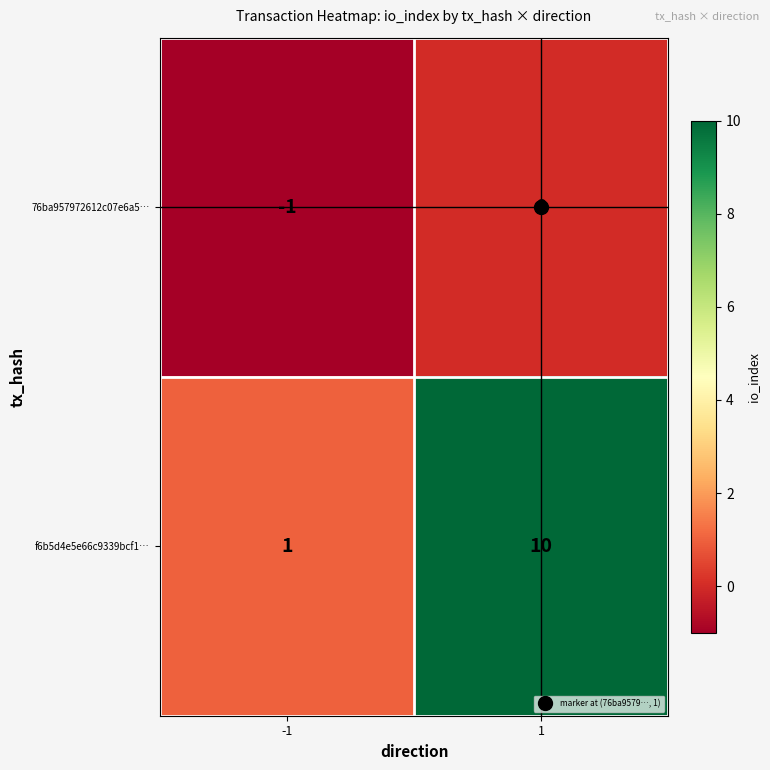

Read the f6b5d4e5e66c9339bcf1… value at 1.

10